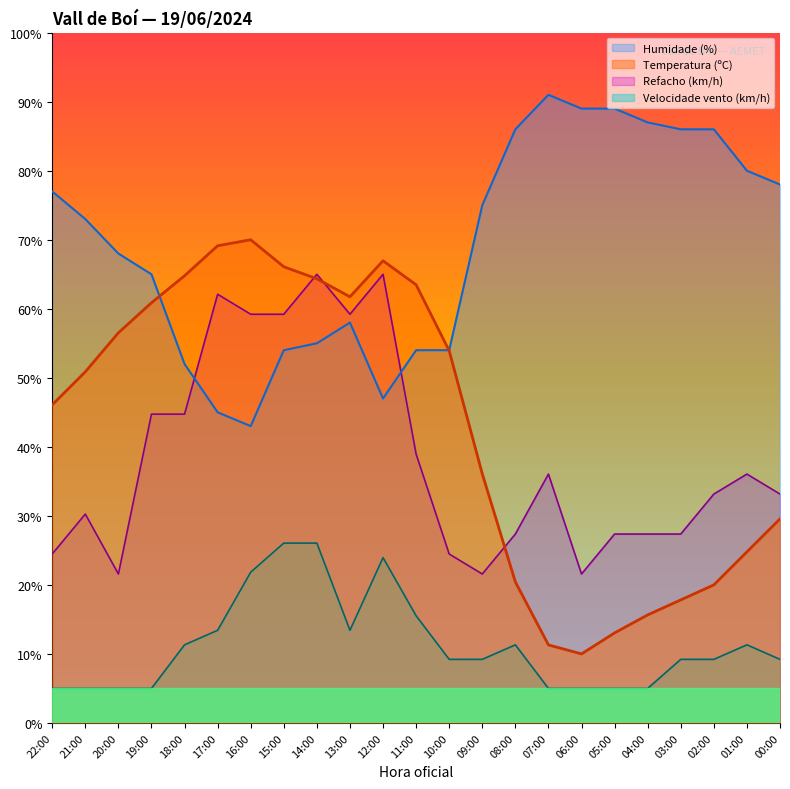

True or false: Velocidade do vento (km/h) has a value of 5.0 at 06:00.

True